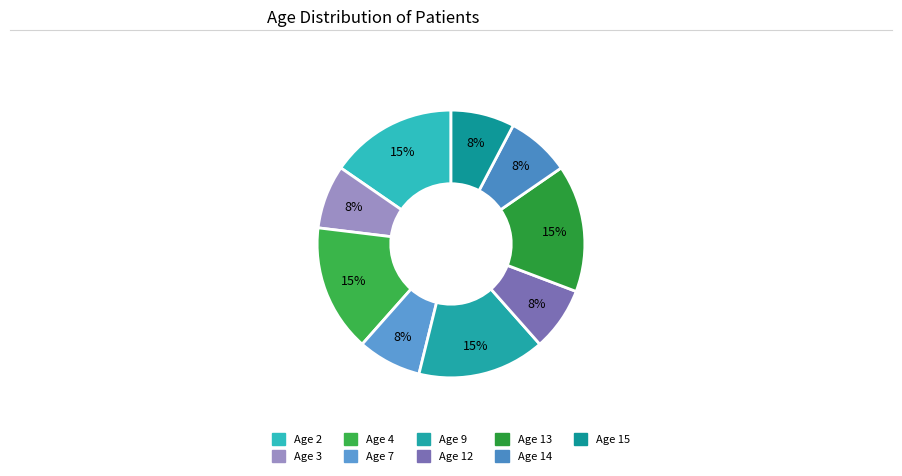

What is the largest slice in the pie chart?

2